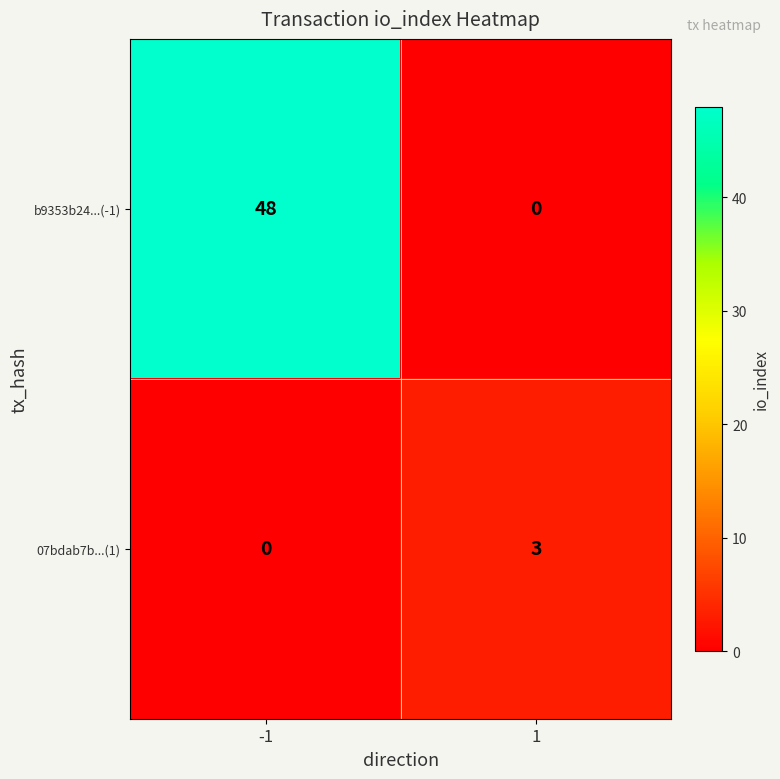

What value does the 07bdab7b...(1) series have at 1?

3